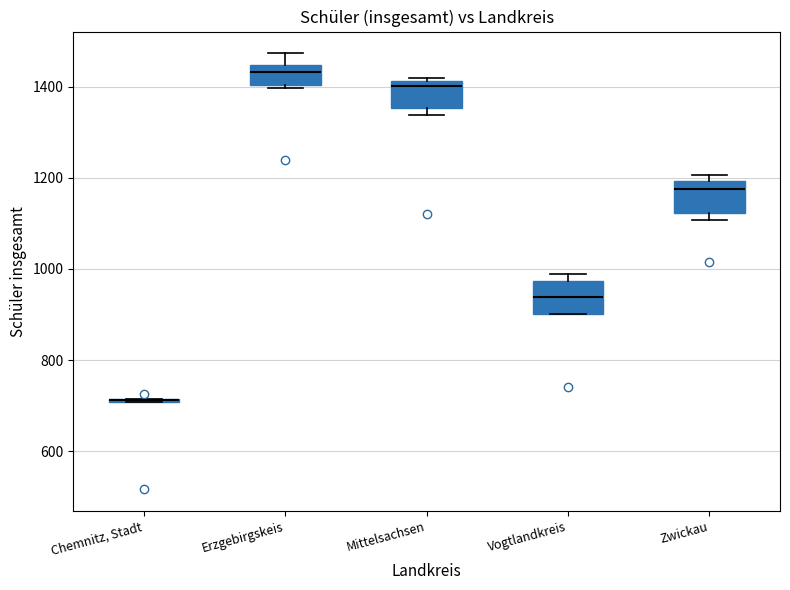

Reading left to right, read every box against the y-axis: the position of its median line, the range the box covers, and the ends of its whiskers. The values are not printed on the chart, so give them approximately, as read against the axis.

Chemnitz, Stadt: box collapsed to a line at 720, whiskers 700 to 720
Erzgebirgskeis: median 1440 (just below the box's upper edge), box 1400 to 1440, whiskers 1400 (just below the box's lower edge) to 1480
Mittelsachsen: median 1400, box 1360 to 1420, whiskers 1340 to 1420 (just above the box's upper edge)
Vogtlandkreis: median 940, box 900 to 980, whiskers 900 to 980 (just above the box's upper edge)
Zwickau: median 1180, box 1120 to 1200, whiskers 1100 to 1200 (just above the box's upper edge)